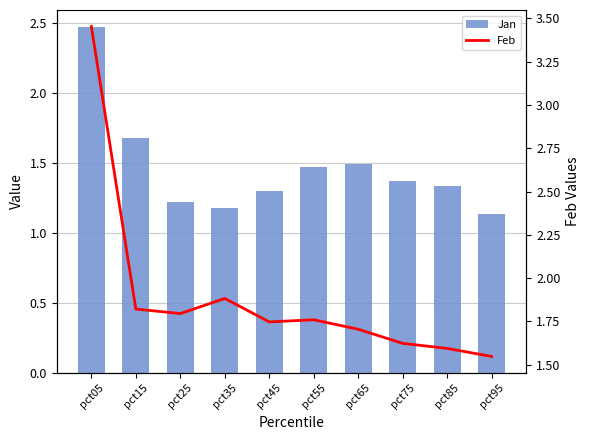

Reading right to left, transcribe all the data shown in this chart.

Jan: pct95=1.1	pct85=1.3	pct75=1.4	pct65=1.5	pct55=1.5	pct45=1.3	pct35=1.2	pct25=1.2	pct15=1.7	pct05=2.5
Feb: pct95=1.5	pct85=1.6	pct75=1.6	pct65=1.7	pct55=1.8	pct45=1.7	pct35=1.9	pct25=1.8	pct15=1.8	pct05=3.5